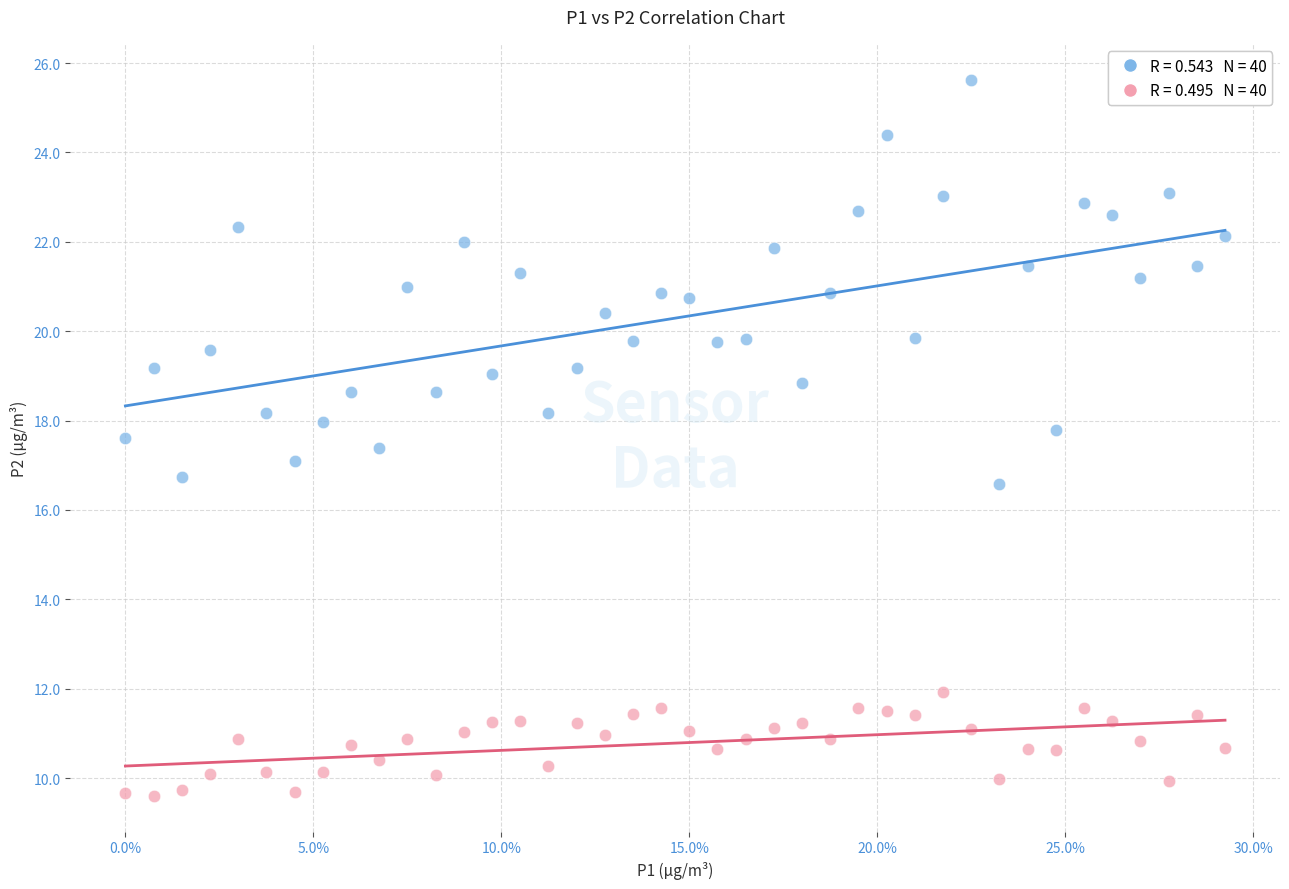

Across all data points, what is the range of Y values (max minus min)?

16.0